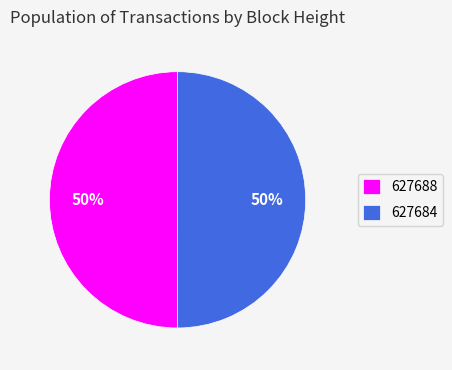

How many segments does this pie chart have?

2